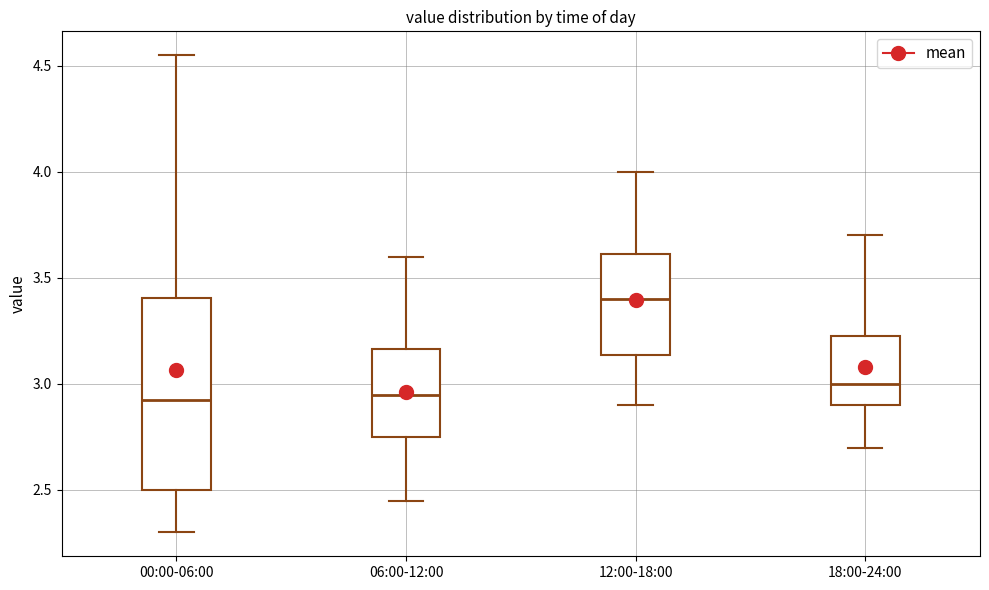

Which box is the tallest, from its lower edge to its upper edge?

00:00-06:00